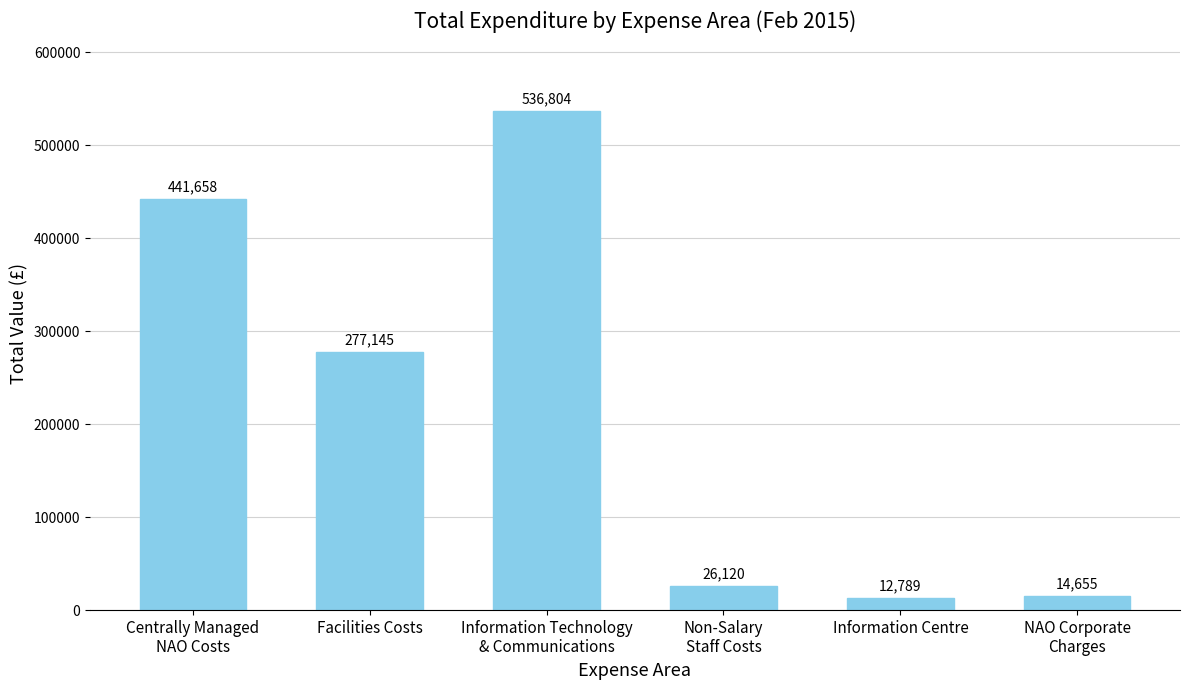

Is it true that the value at Information Technology
& Communications is 186267.9?

False